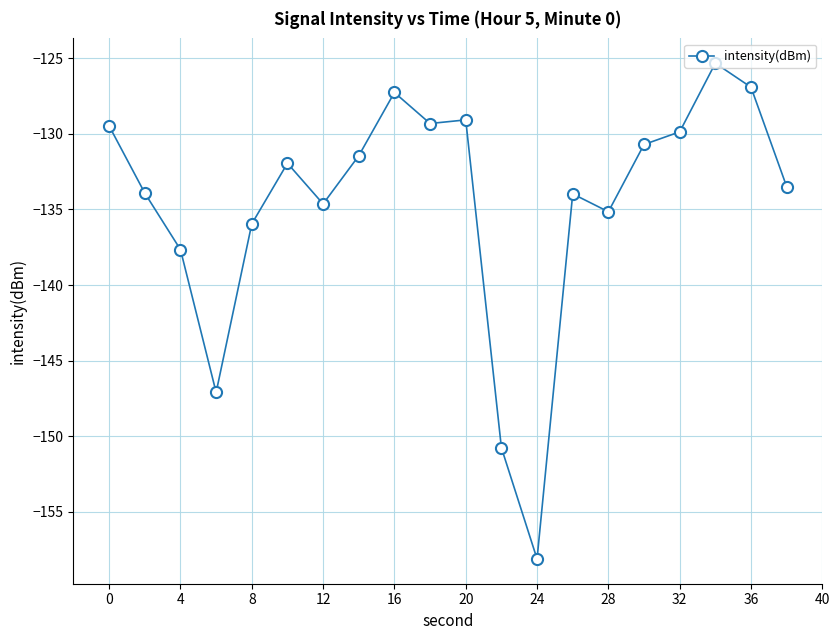

Is this an area chart (filled region under the line)?

No